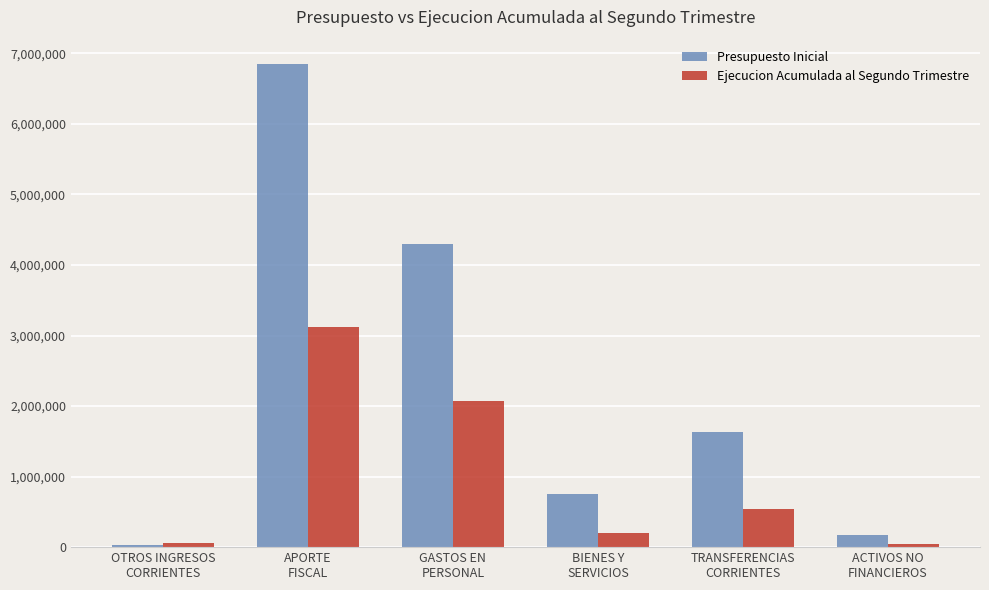

Which series has the largest total across all categories?

Presupuesto Inicial